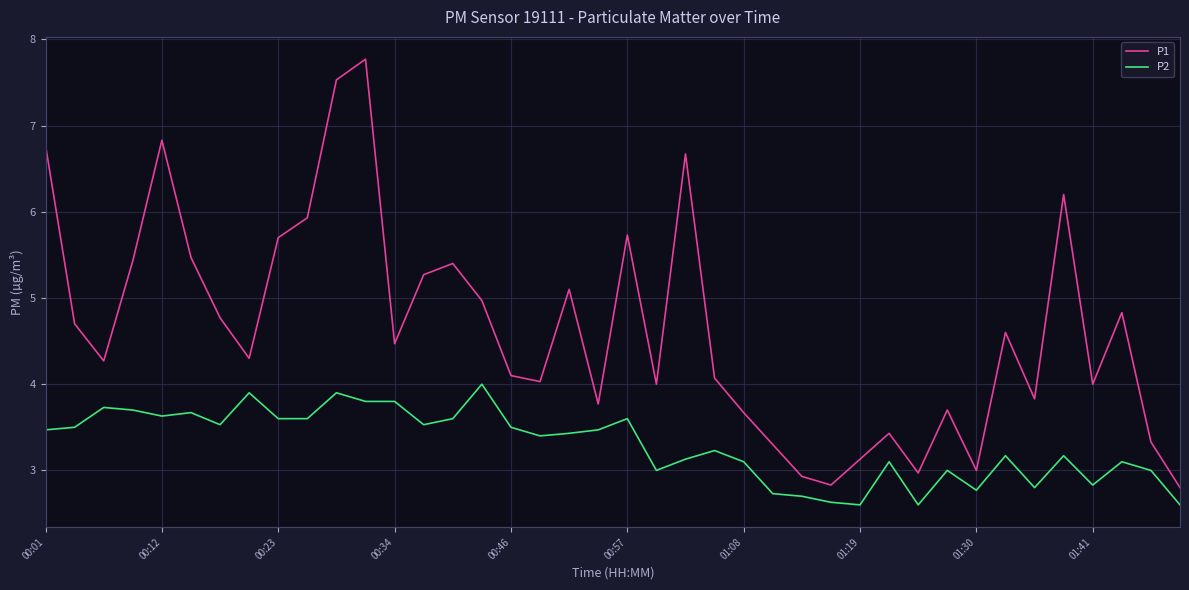

What is the smallest value displayed?

2.6